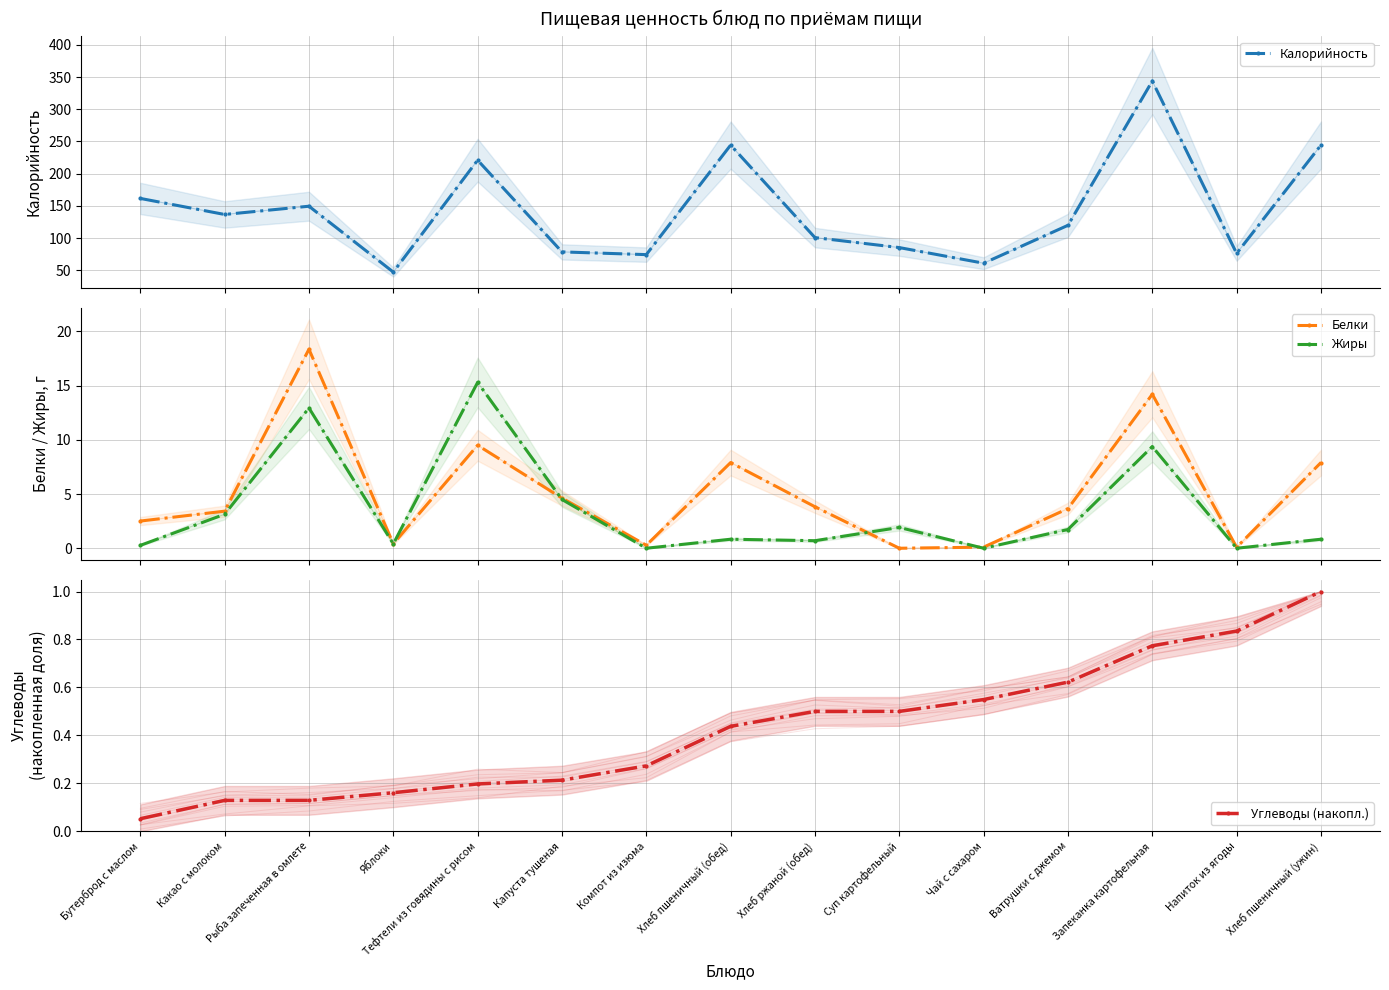

The value of Калорийность at Напиток из ягоды is 76.4. True or false?

True